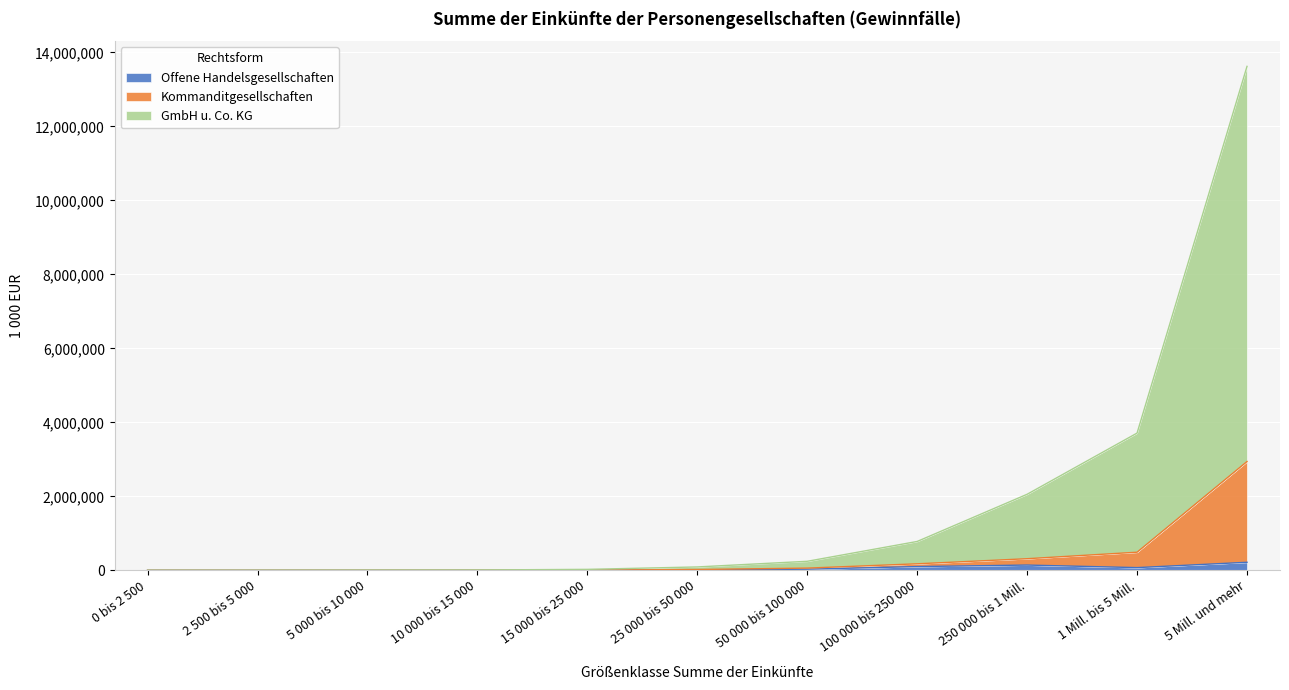

What position from the right is 15 000 bis 25 000?

7